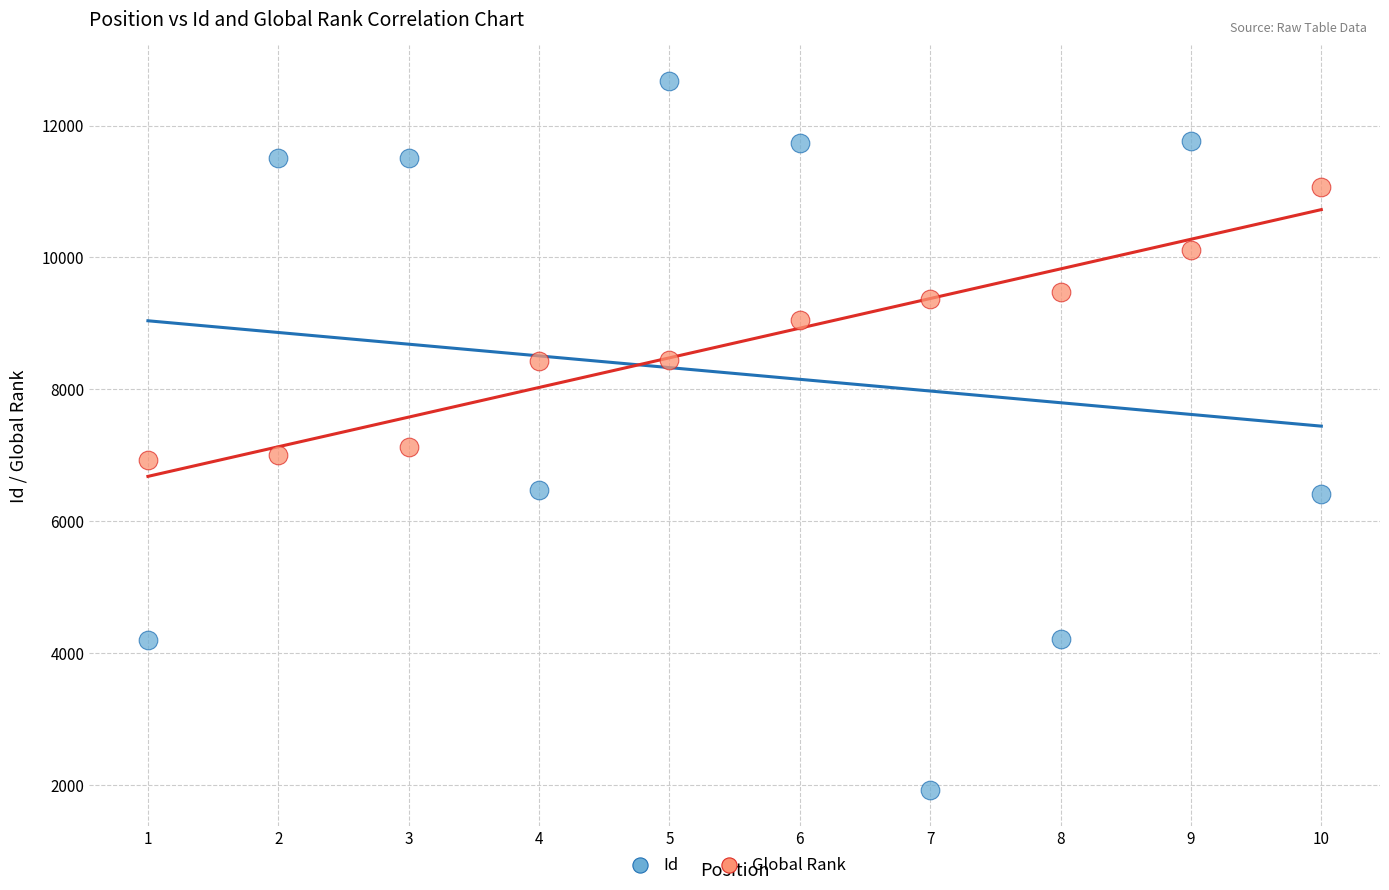

Which series contains the lowest Y value?

Id